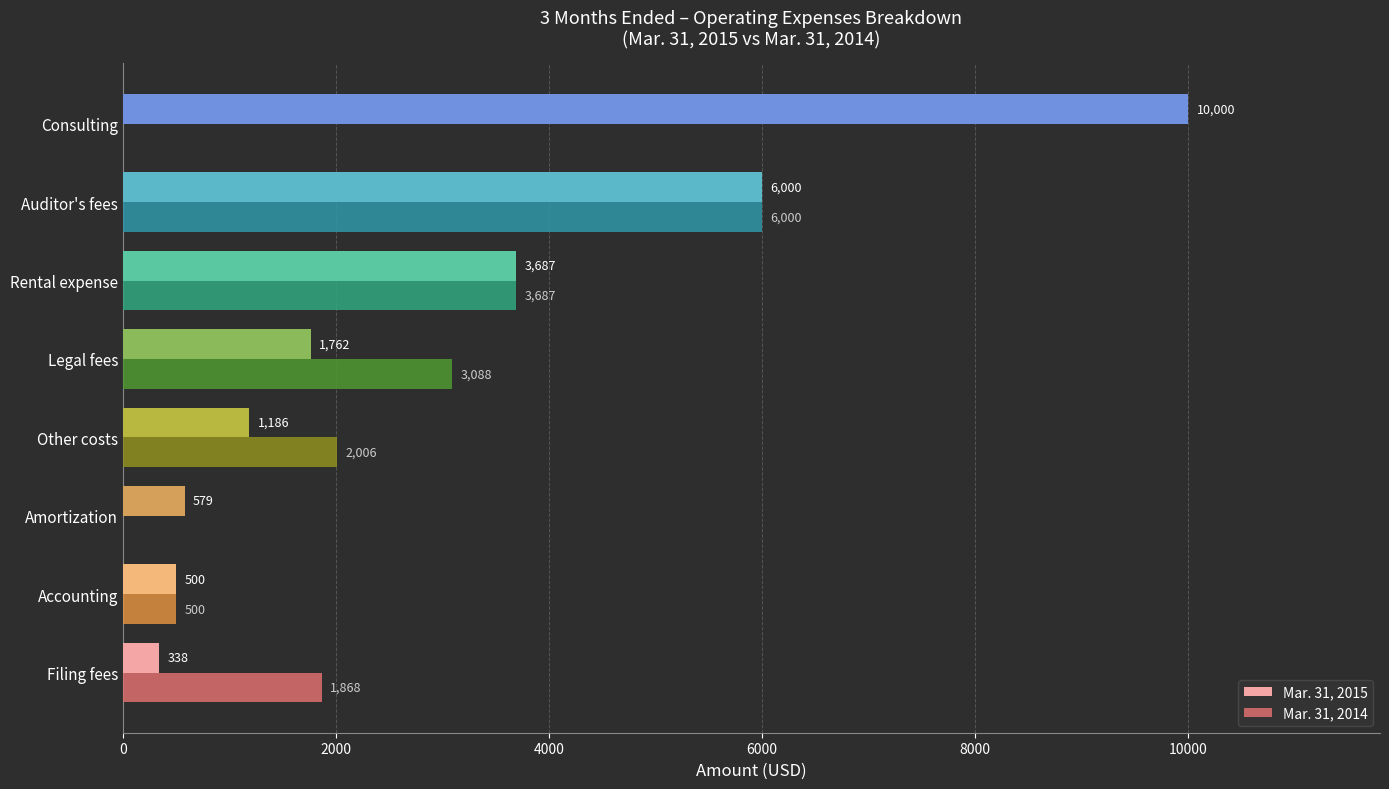

What is the approximate value of Mar. 31, 2014 at Auditor's fees, to the nearest 50?

6000